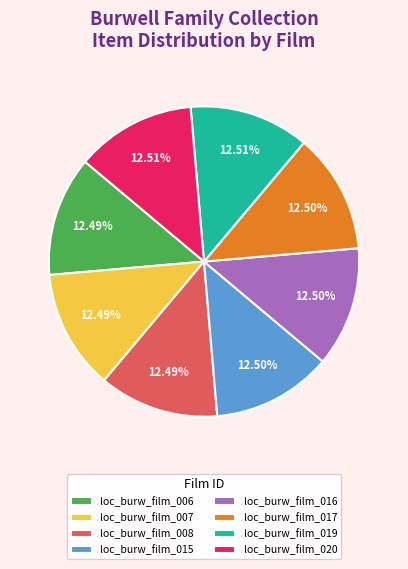

What is the ratio of the value at loc_burw_film_015 to the value at loc_burw_film_007?

1.0